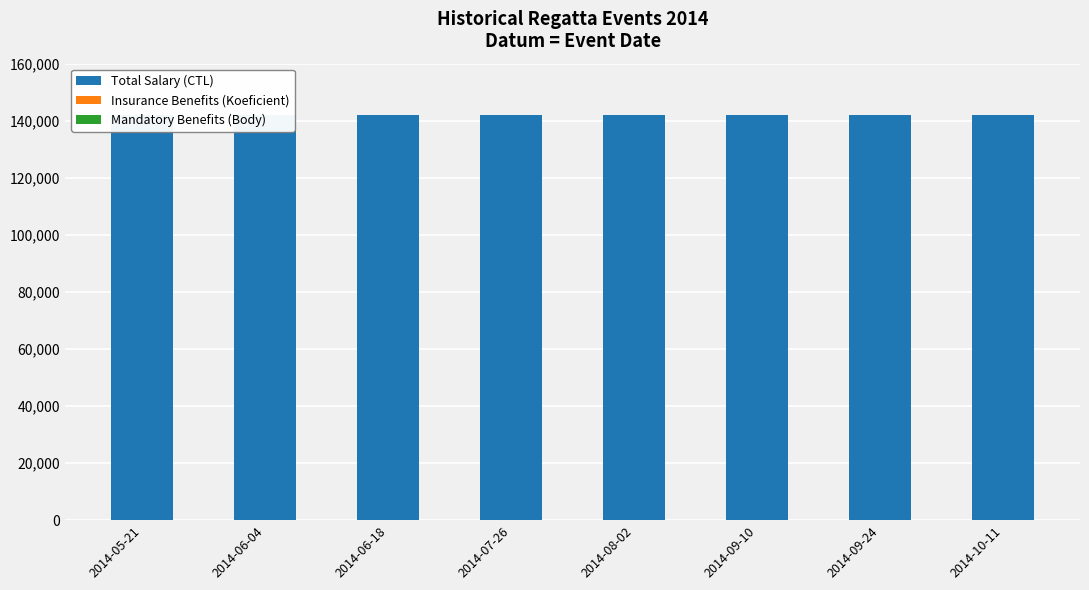

What is the difference between the highest and lowest values at 2014-09-10?

141911.0